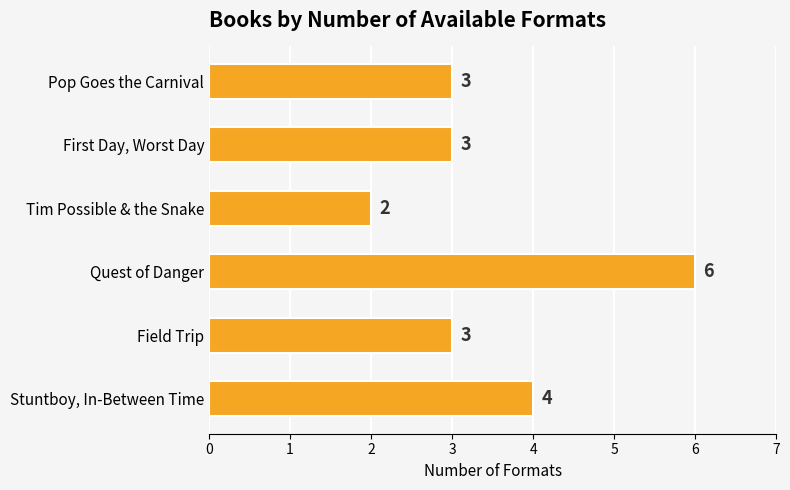

Reading top to bottom, transcribe all the data shown in this chart.

3	3	2	6	3	4